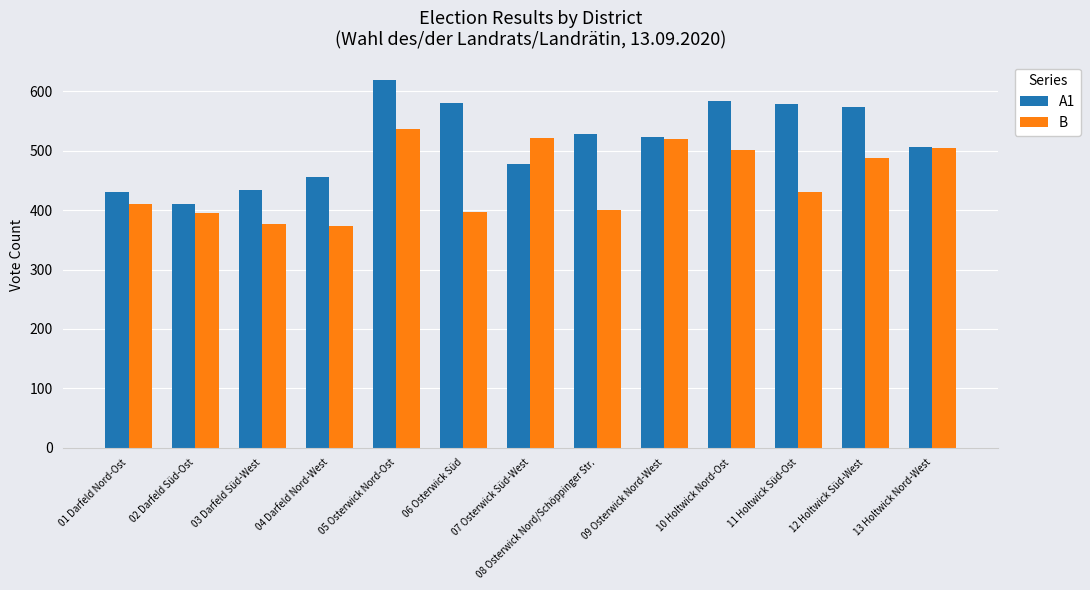

Rank the series at 04 Darfeld Nord-West from lowest to highest value.

B, A1